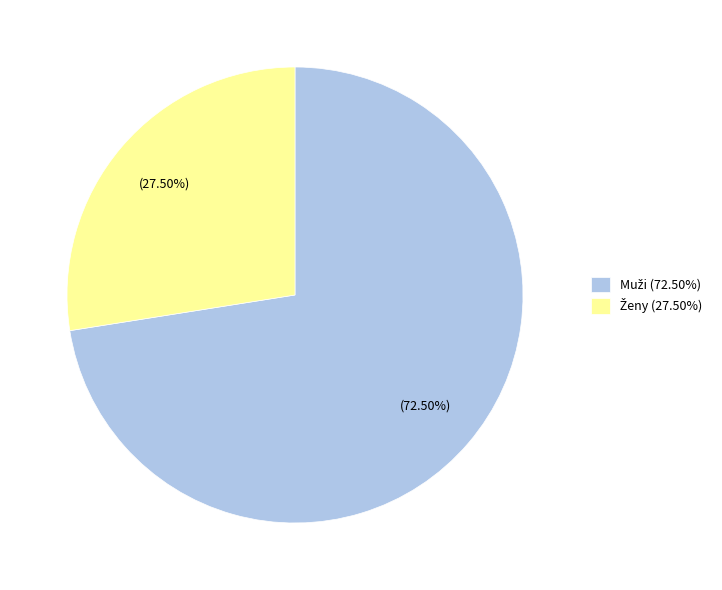

How many segments does this pie chart have?

2